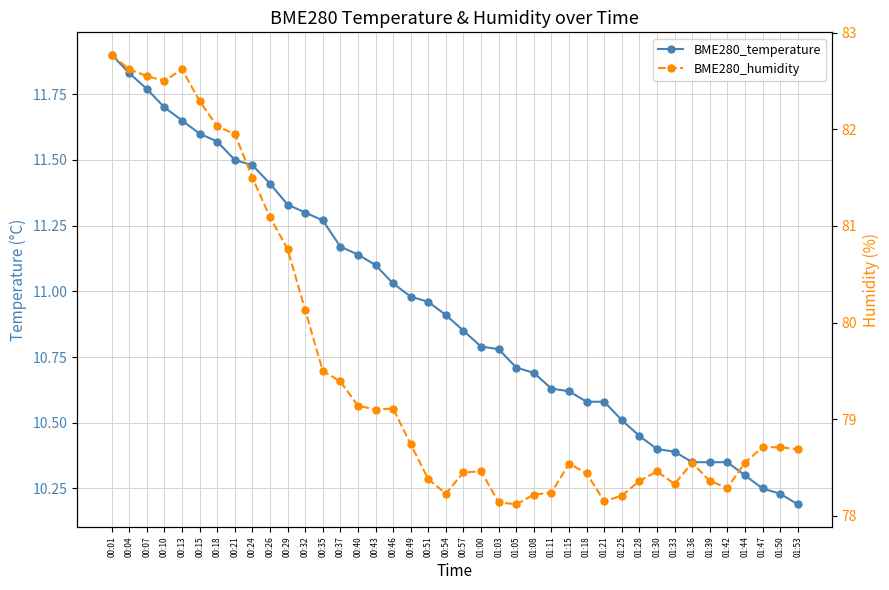

At which category does BME280_humidity reach its first local peak?

00:13